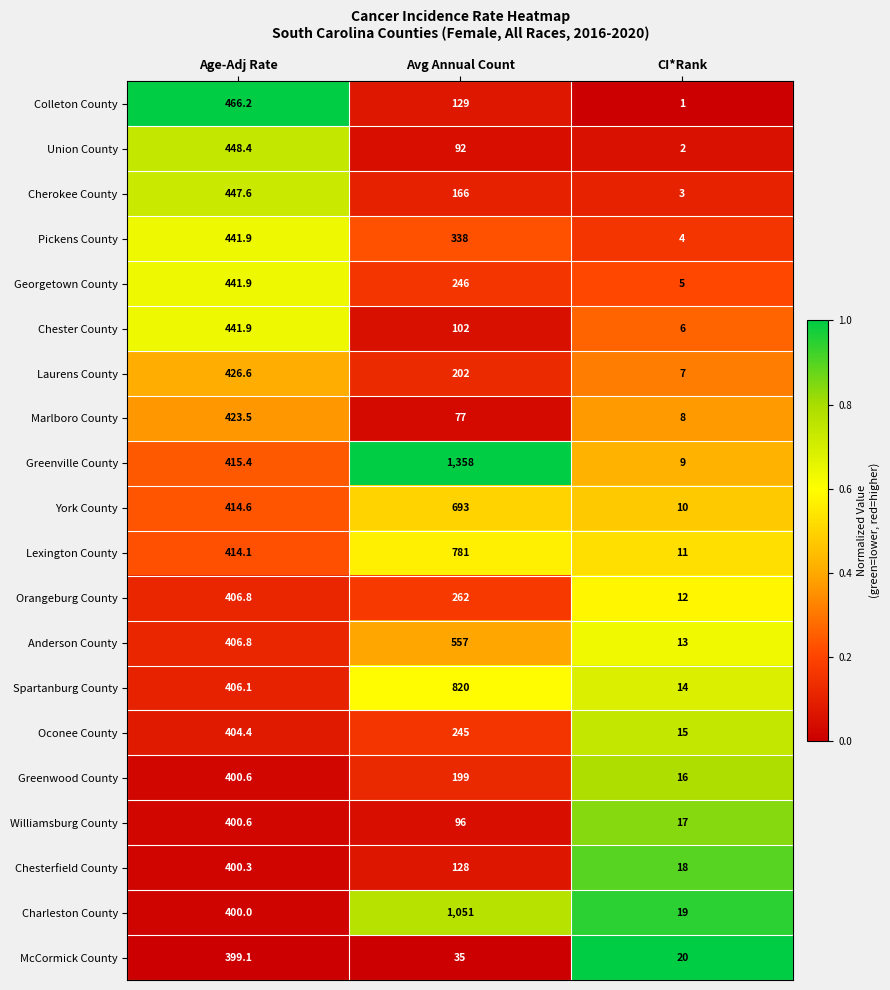

Rank the categories by Chesterfield County value from lowest to highest.

CI*Rank, Avg Annual Count, Age-Adj Rate